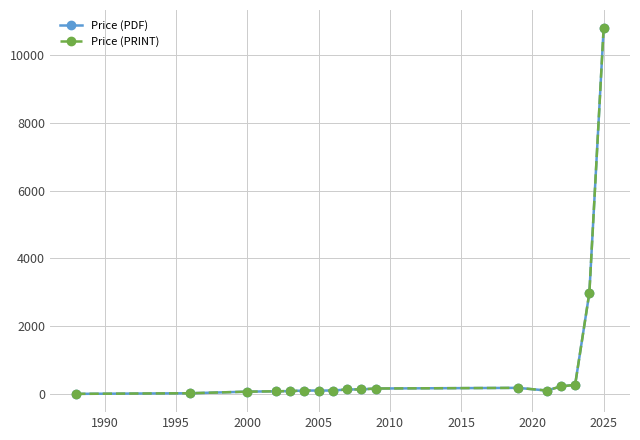

Is this an area chart (filled region under the line)?

No